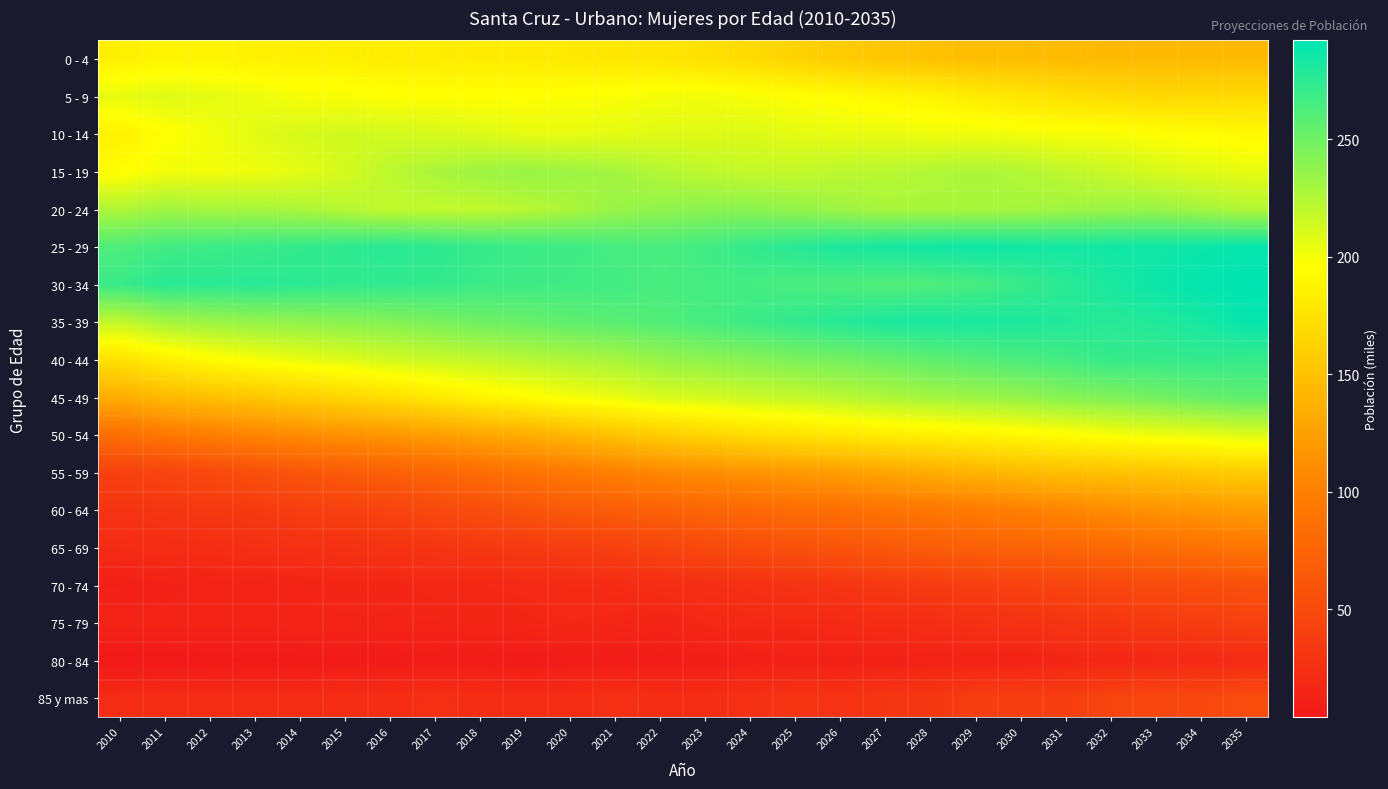

At 2031, list the series in order from largest to smallest.

25 - 29, 35 - 39, 30 - 34, 40 - 44, 45 - 49, 20 - 24, 15 - 19, 10 - 14, 50 - 54, 5 - 9, 55 - 59, 0 - 4, 60 - 64, 65 - 69, 70 - 74, 85 y mas, 75 - 79, 80 - 84